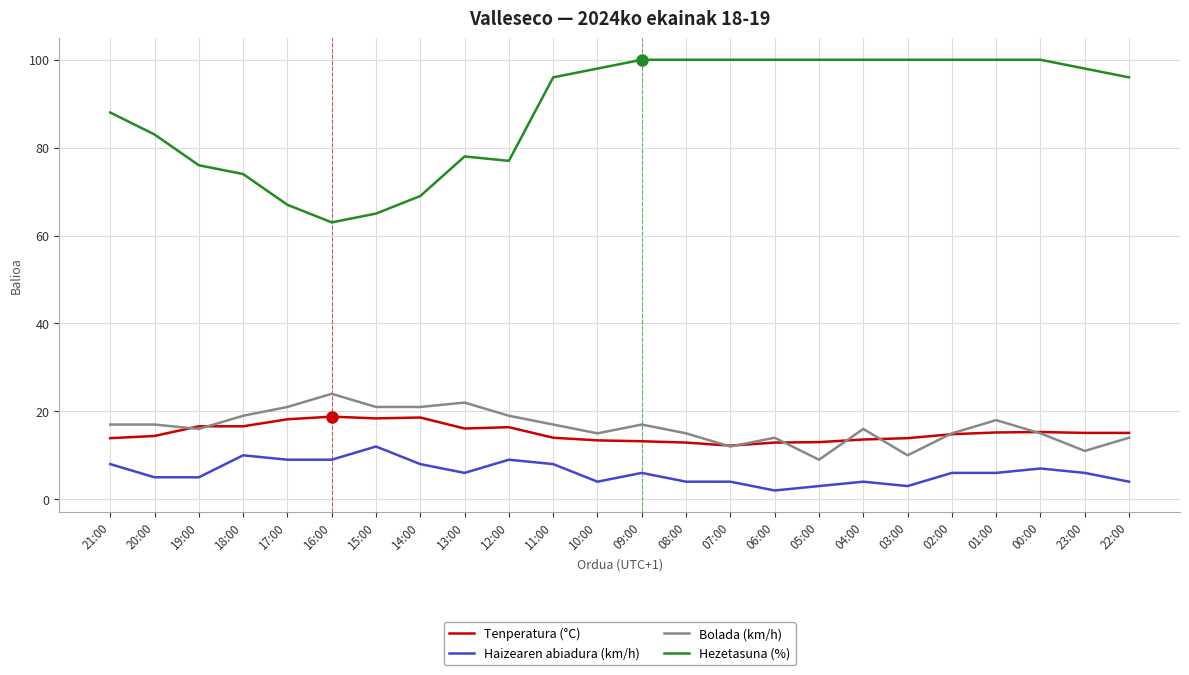

Rank the series by their maximum value, from lowest to highest.

Haizearen abiadura (km/h), Tenperatura (°C), Bolada (km/h), Hezetasuna (%)